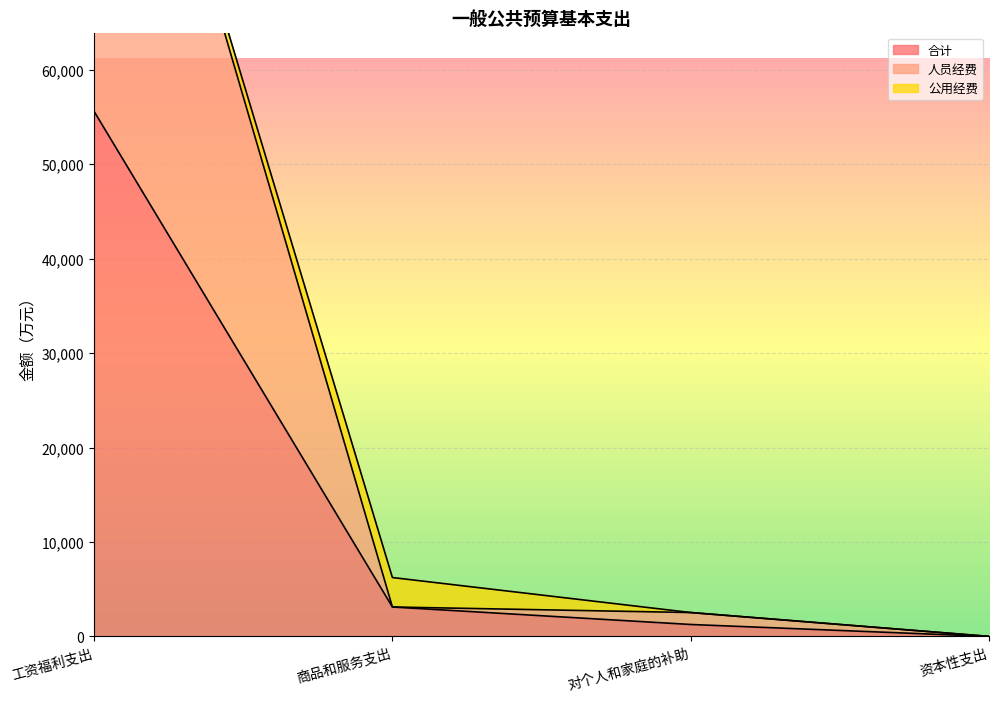

At which label is 合计 closest to 27807?

商品和服务支出